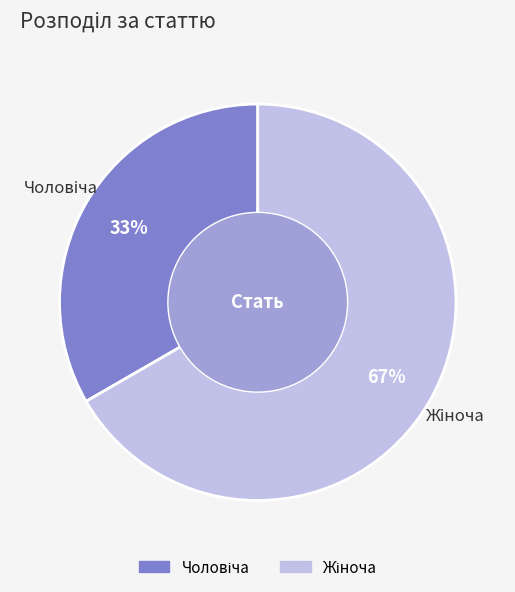

To the nearest percent, what is the average slice percentage?

50%